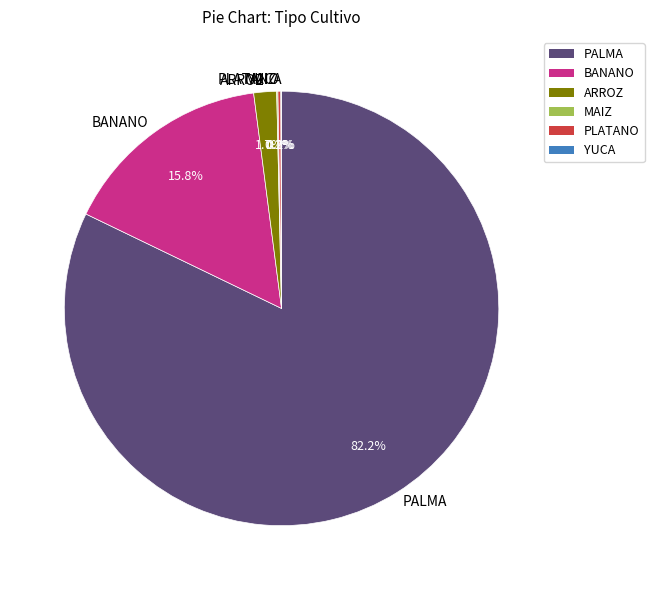

What is the total percentage of BANANO and ARROZ?

17.5%